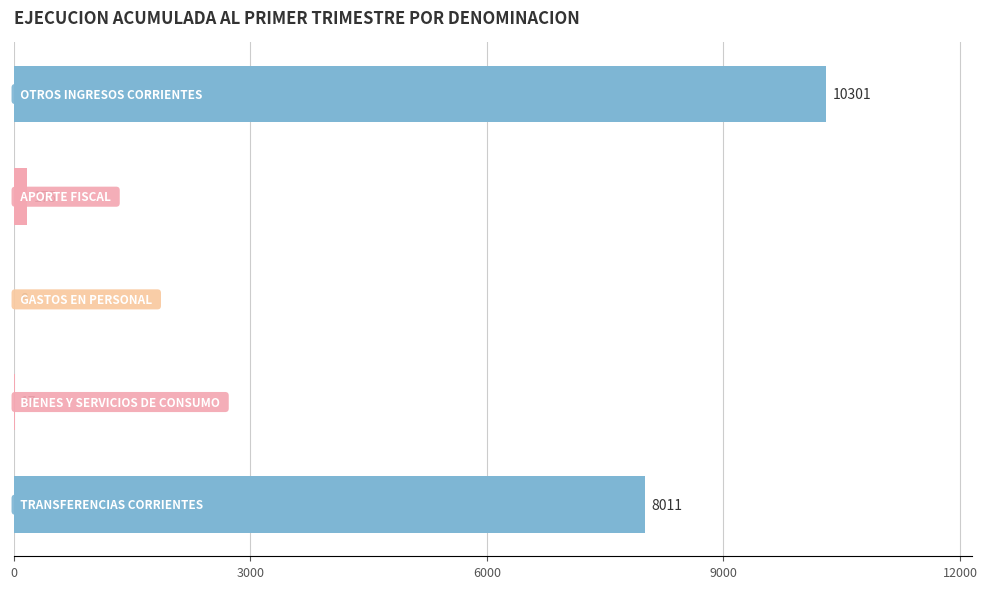

What is the maximum value shown in the chart?

10301